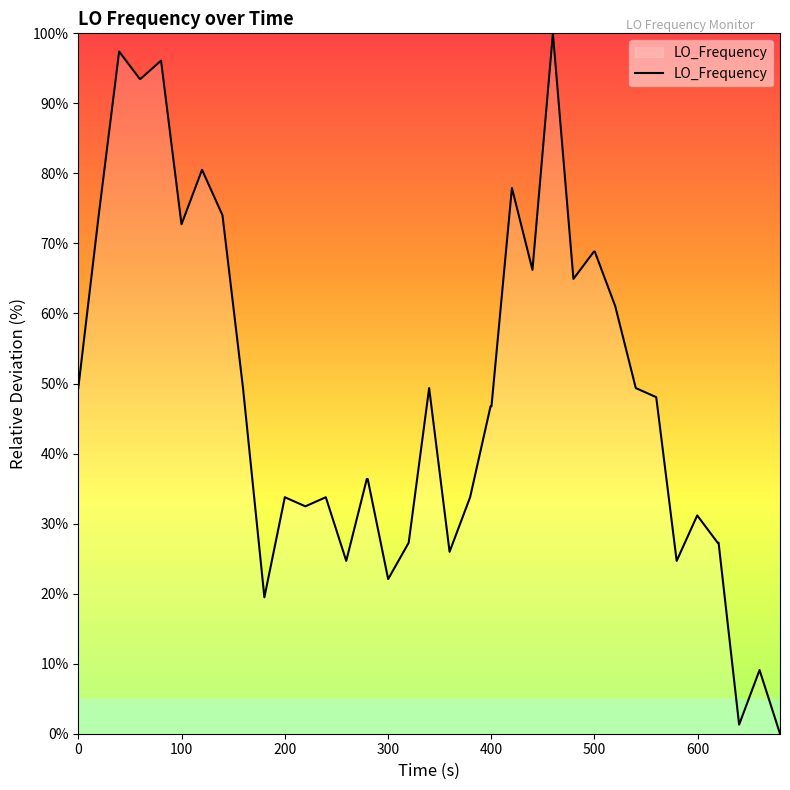

What is the difference between the maximum and minimum values?

100.0